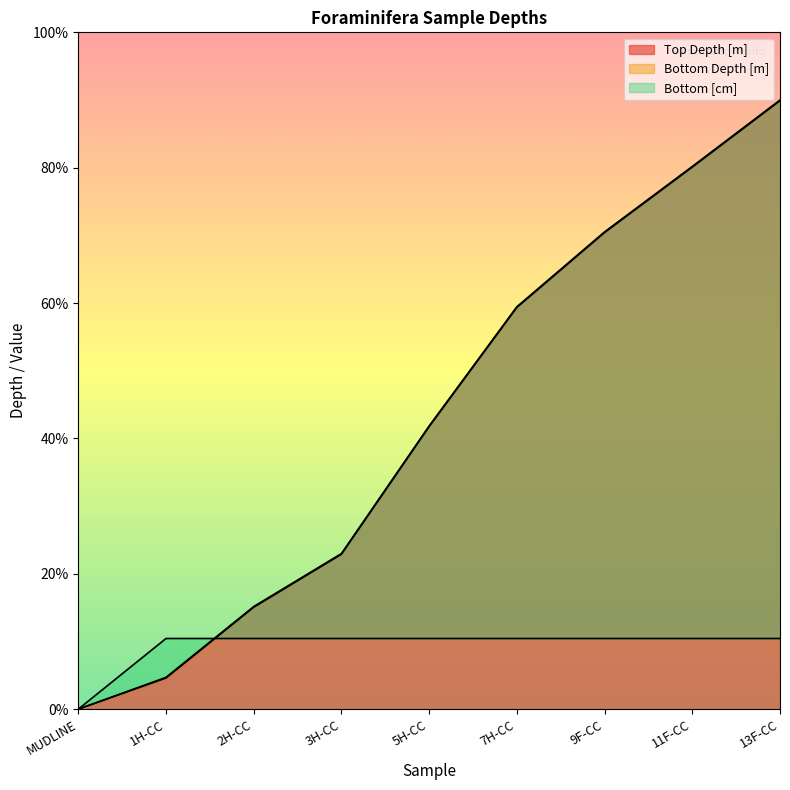

Which series has the widest spread of values?

Bottom Depth [m]